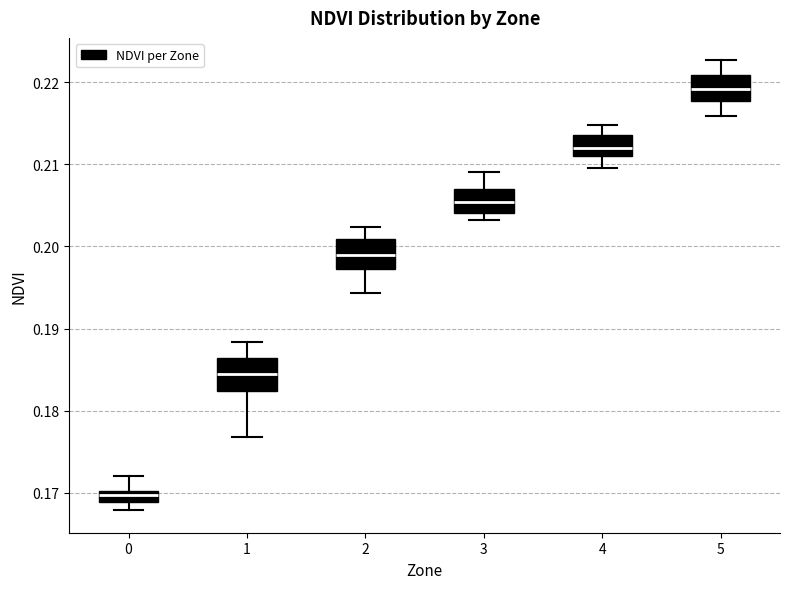

Where does the lower whisker of the box at x = 4 end on the y-axis? The values are not printed on the chart, so give them approximately, as read against the axis.

0.210